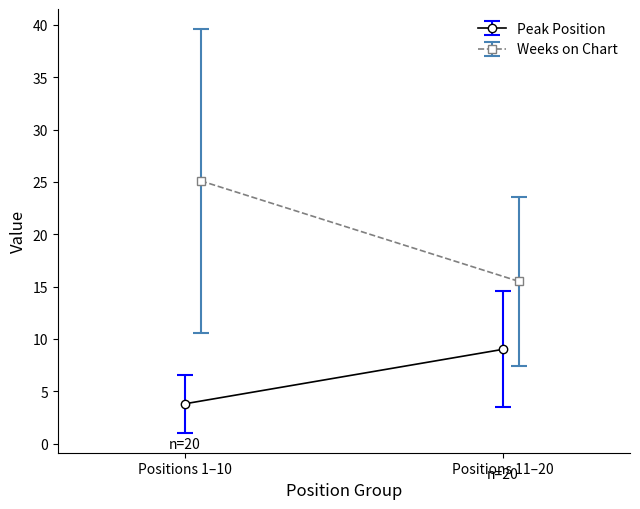

Is the value of Peak Position at 11 greater than the value of Weeks on Chart at 16?

No